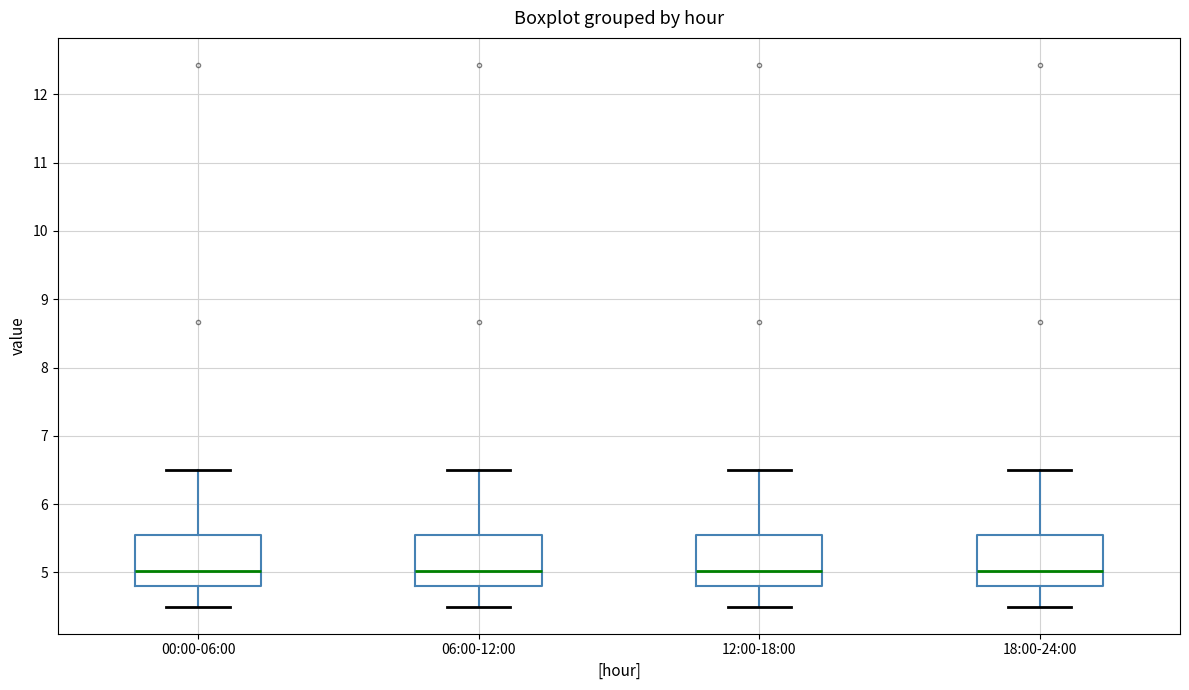

Where does the median line of the box for 00:00-06:00 sit on the y-axis? The values are not printed on the chart, so give them approximately, as read against the axis.

5.0